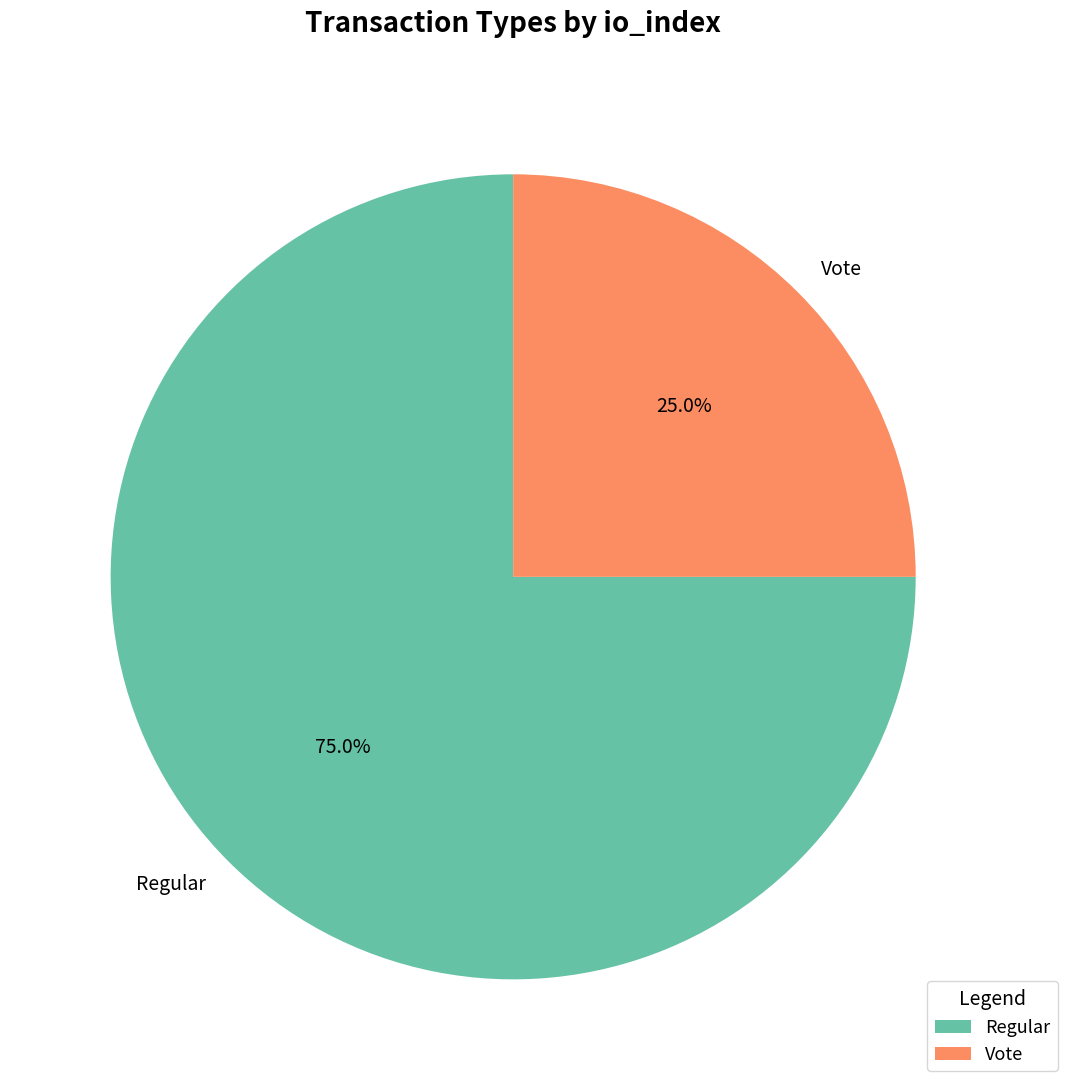

Which category has the smallest portion of the pie?

Vote